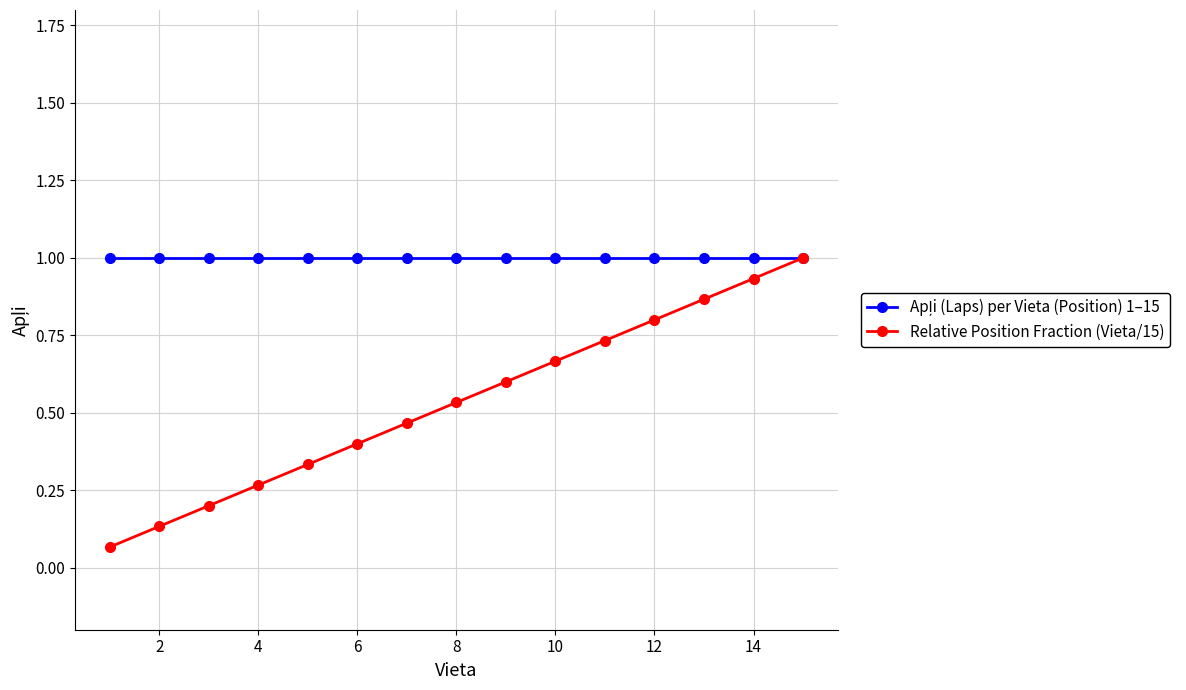

True or false: Relative Position Fraction (Vieta/15) has more than 2 interior local peaks.

False